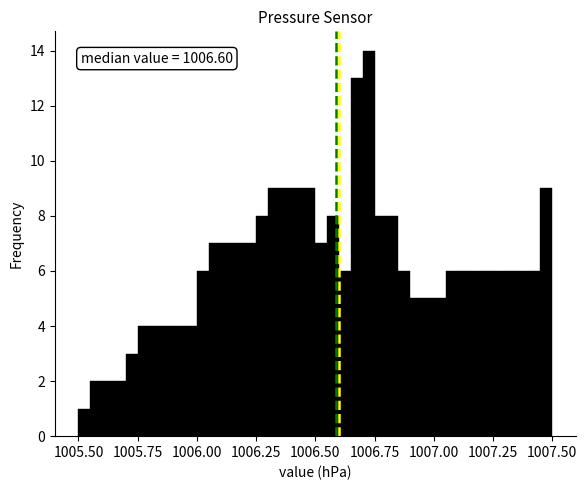

Read against the x-axis, roughly where is the centre of the tallest bar?

1006.75